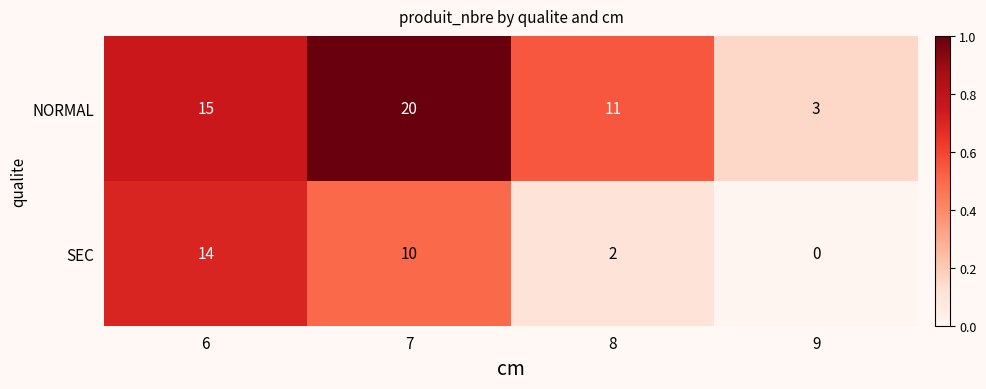

Reading left to right, list all the values displayed in this chart.

NORMAL: 15	20	11	3
SEC: 14	10	2	0